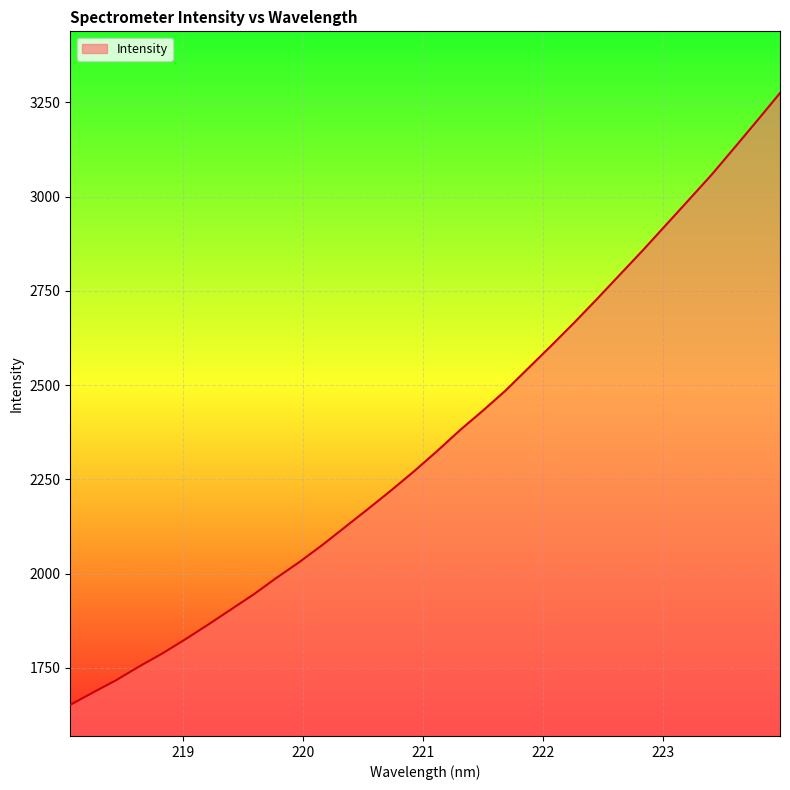

What is the difference between the maximum and minimum values?

1622.8